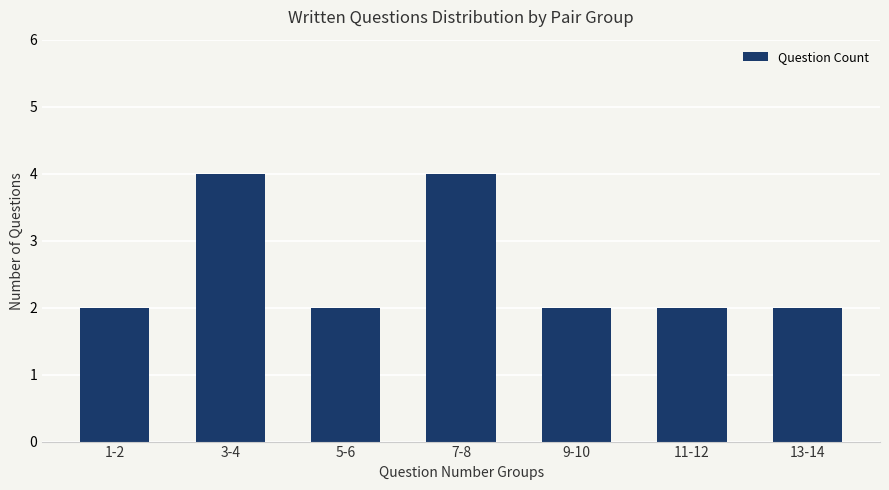

Reading left to right, transcribe all the data shown in this chart.

1-2=2	3-4=4	5-6=2	7-8=4	9-10=2	11-12=2	13-14=2